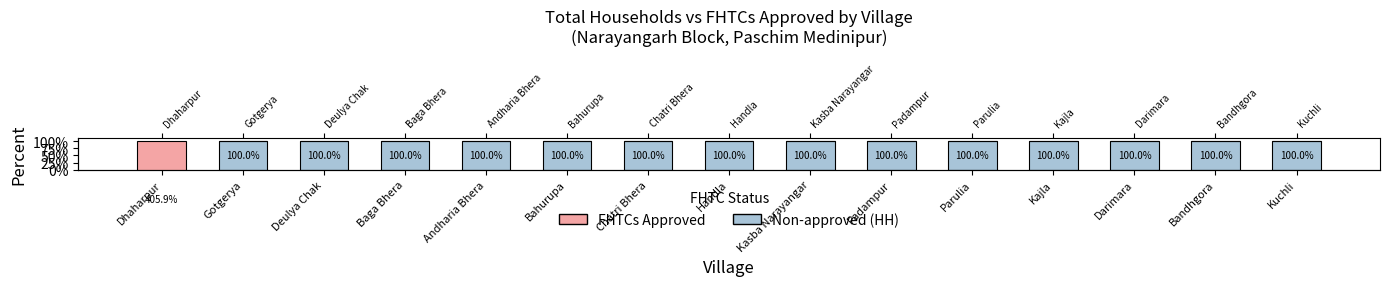

Rank the categories by Non-approved value from highest to lowest.

Gotgerya, Deulya Chak, Baga Bhera, Andharia Bhera, Bahurupa, Chatri Bhera, Handla, Kasba Narayangar, Padampur, Parulia, Kajla, Darimara, Bandhgora, Kuchli, Dhaharpur